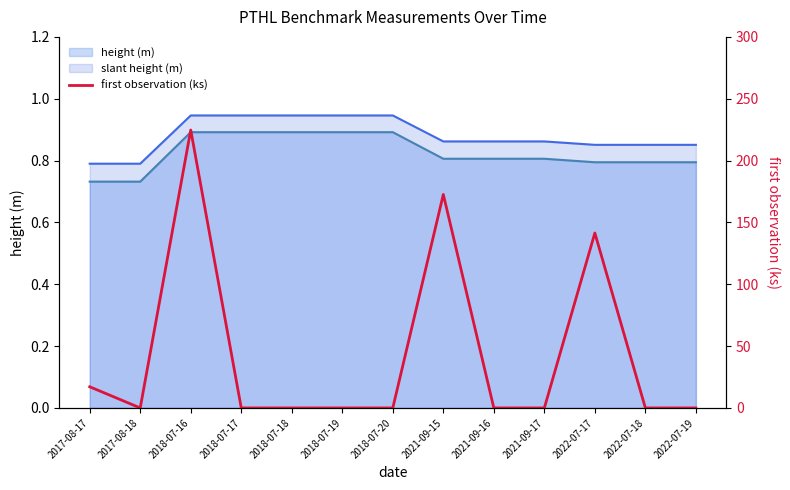

How many lines are shown in the chart?

1